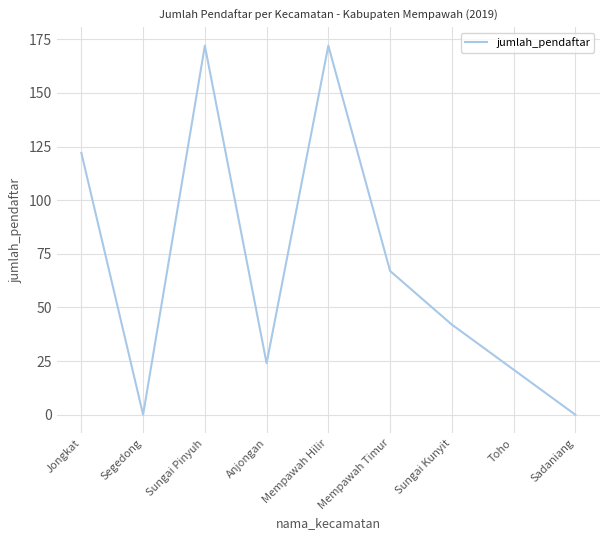

What is the change in value from Jongkat to Segedong?

-122